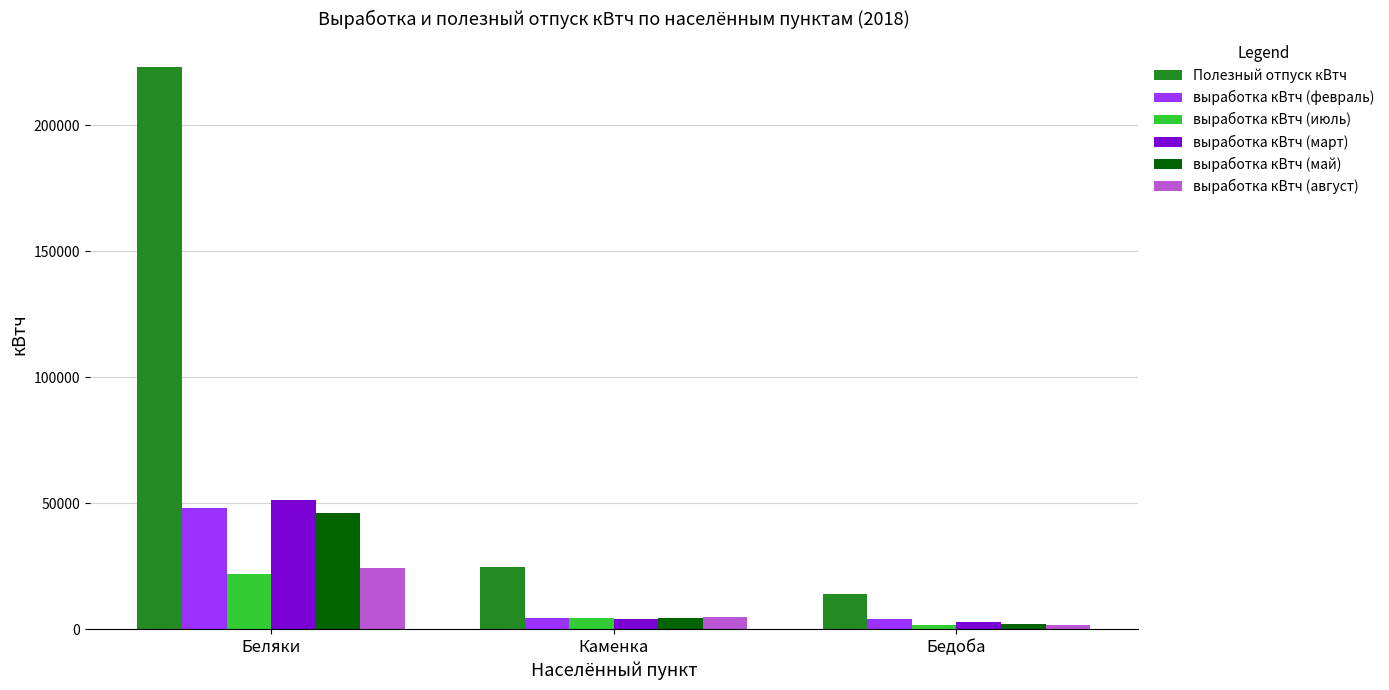

What is the total value across all series at Беляки?

414533.8